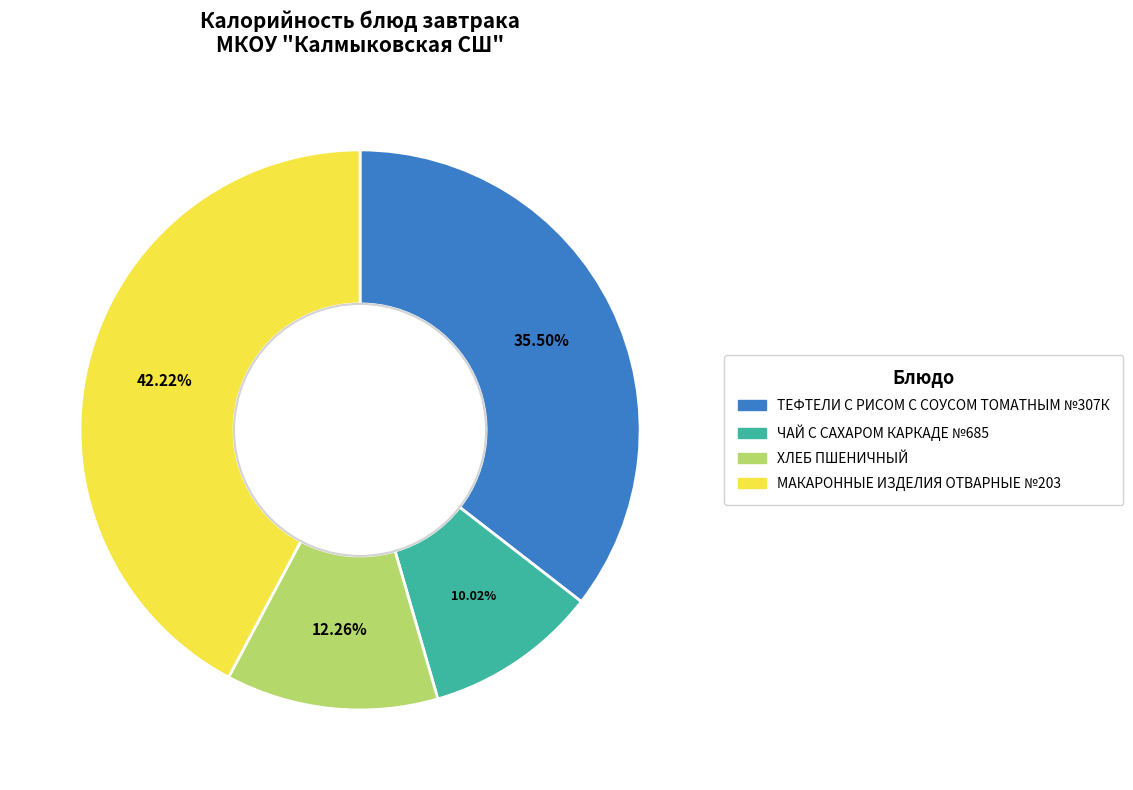

To the nearest percent, what portion does ЧАЙ С САХАРОМ КАРКАДЕ №685 represent?

10%